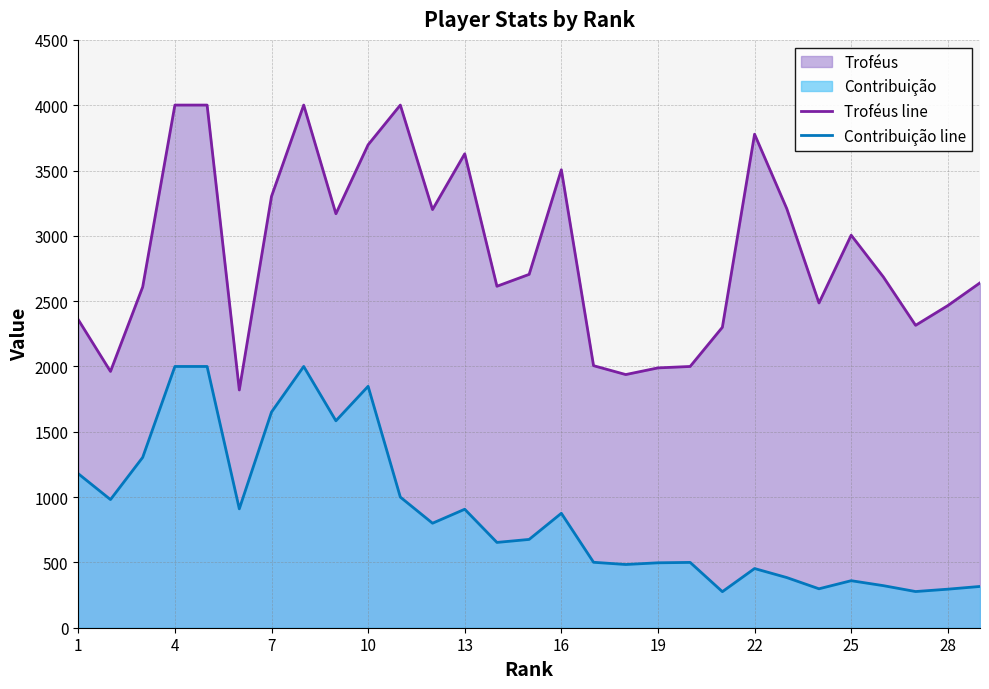

How many data points does each series have?

29